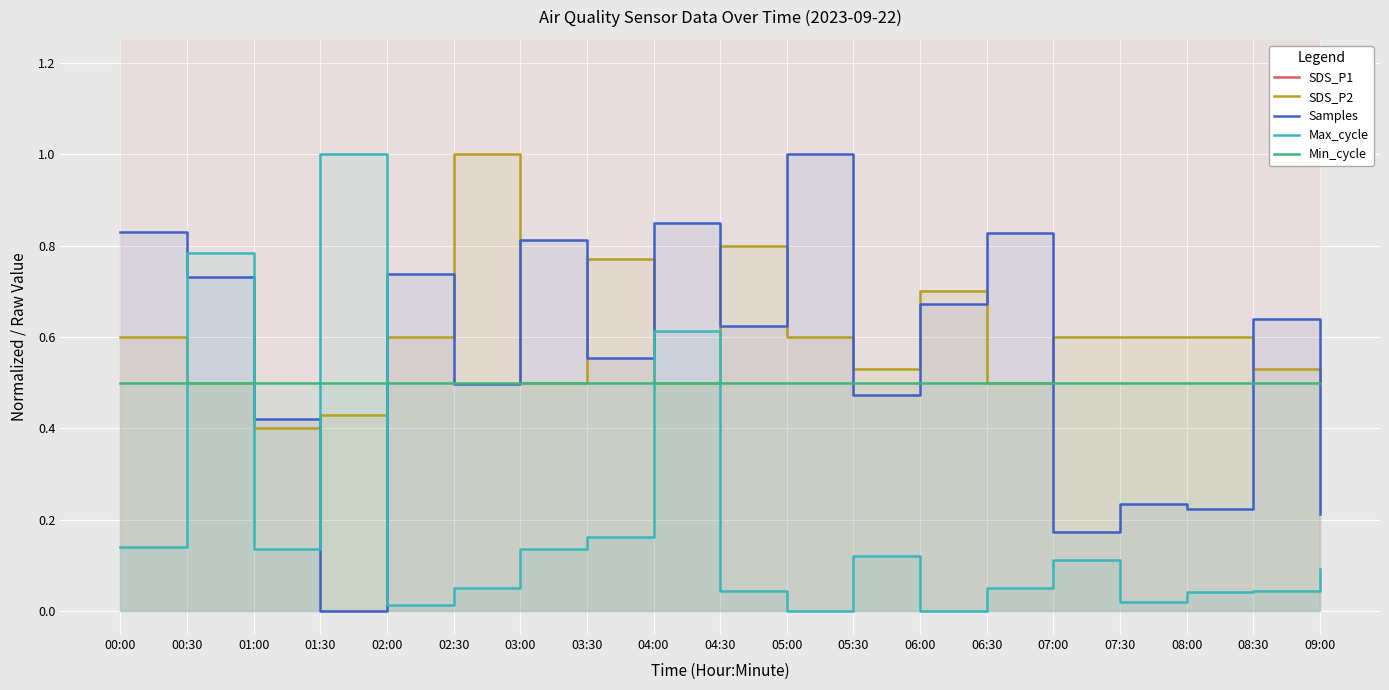

Reading left to right, list all the values displayed in this chart.

SDS_P1: 00:00=4.2	00:30=1.7	01:00=1.8	01:30=2.0	02:00=1.7	02:30=2.9	03:00=1.7	03:30=1.8	04:00=1.4	04:30=2.0	05:00=1.5	05:30=1.5	06:00=1.5	06:30=1.7	07:00=1.9	07:30=1.6	08:00=2.1	08:30=1.5	09:00=2.1
SDS_P2: 00:00=0.6	00:30=0.5	01:00=0.4	01:30=0.4	02:00=0.6	02:30=1.0	03:00=0.5	03:30=0.8	04:00=0.5	04:30=0.8	05:00=0.6	05:30=0.5	06:00=0.7	06:30=0.5	07:00=0.6	07:30=0.6	08:00=0.6	08:30=0.5	09:00=0.5
Samples: 00:00=0.8	00:30=0.7	01:00=0.4	01:30=0.0	02:00=0.7	02:30=0.5	03:00=0.8	03:30=0.6	04:00=0.8	04:30=0.6	05:00=1.0	05:30=0.5	06:00=0.7	06:30=0.8	07:00=0.2	07:30=0.2	08:00=0.2	08:30=0.6	09:00=0.2
Max_cycle: 00:00=0.1	00:30=0.8	01:00=0.1	01:30=1.0	02:00=0.0	02:30=0.1	03:00=0.1	03:30=0.2	04:00=0.6	04:30=0.0	05:00=0.0	05:30=0.1	06:00=0.0	06:30=0.1	07:00=0.1	07:30=0.0	08:00=0.0	08:30=0.0	09:00=0.1
Min_cycle: 00:00=0.5	00:30=0.5	01:00=0.5	01:30=0.5	02:00=0.5	02:30=0.5	03:00=0.5	03:30=0.5	04:00=0.5	04:30=0.5	05:00=0.5	05:30=0.5	06:00=0.5	06:30=0.5	07:00=0.5	07:30=0.5	08:00=0.5	08:30=0.5	09:00=0.5